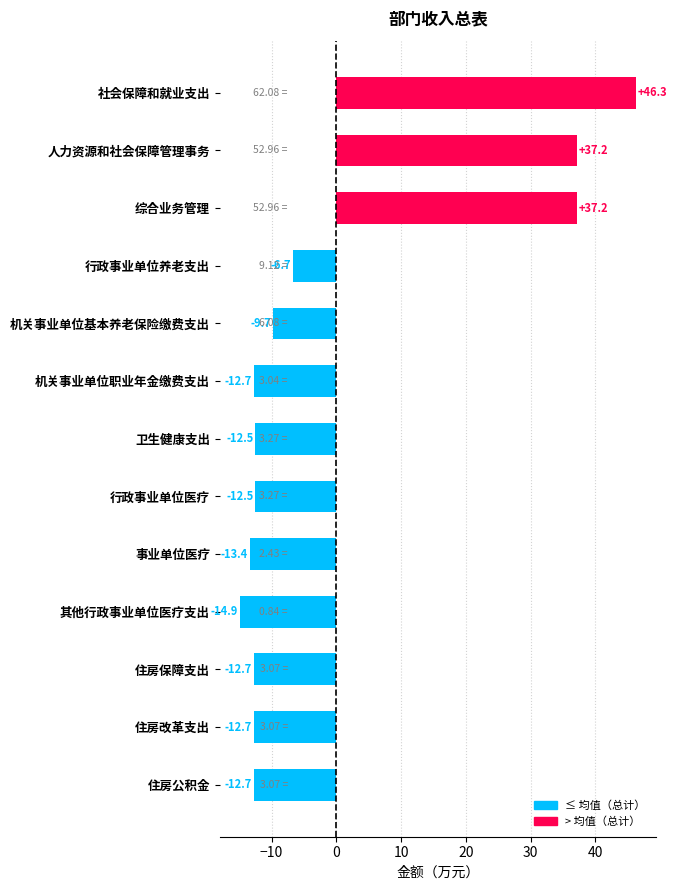

What is the label of the 9th bar from the bottom?

机关事业单位基本养老保险缴费支出